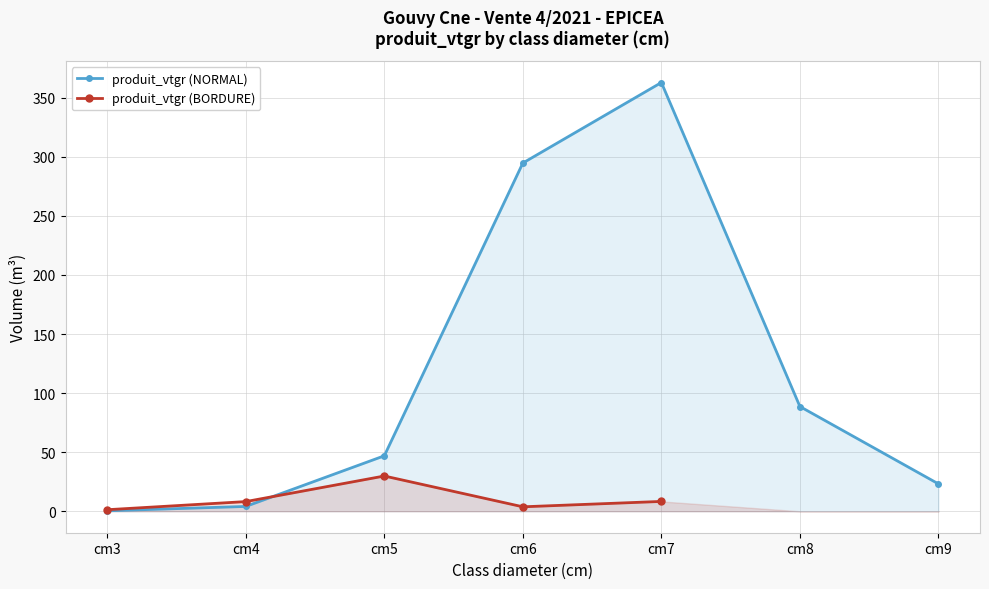

How many intersections are there between produit_vtgr (NORMAL) and produit_vtgr (BORDURE)?

1